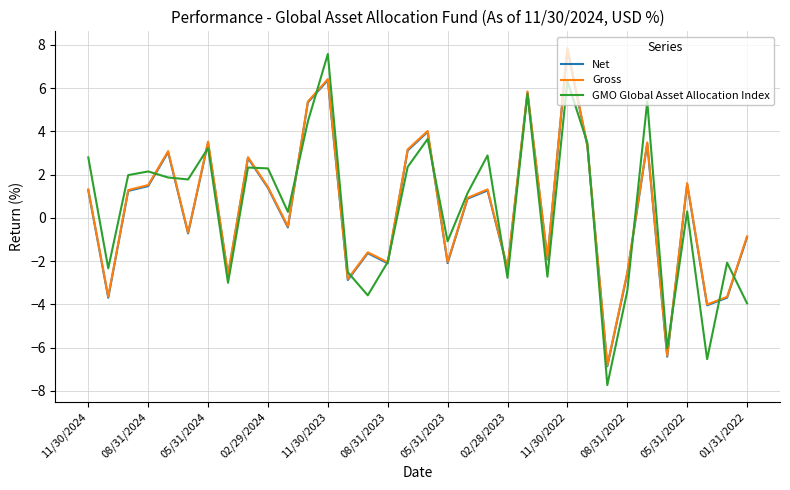

What is the maximum value for Net?

7.8